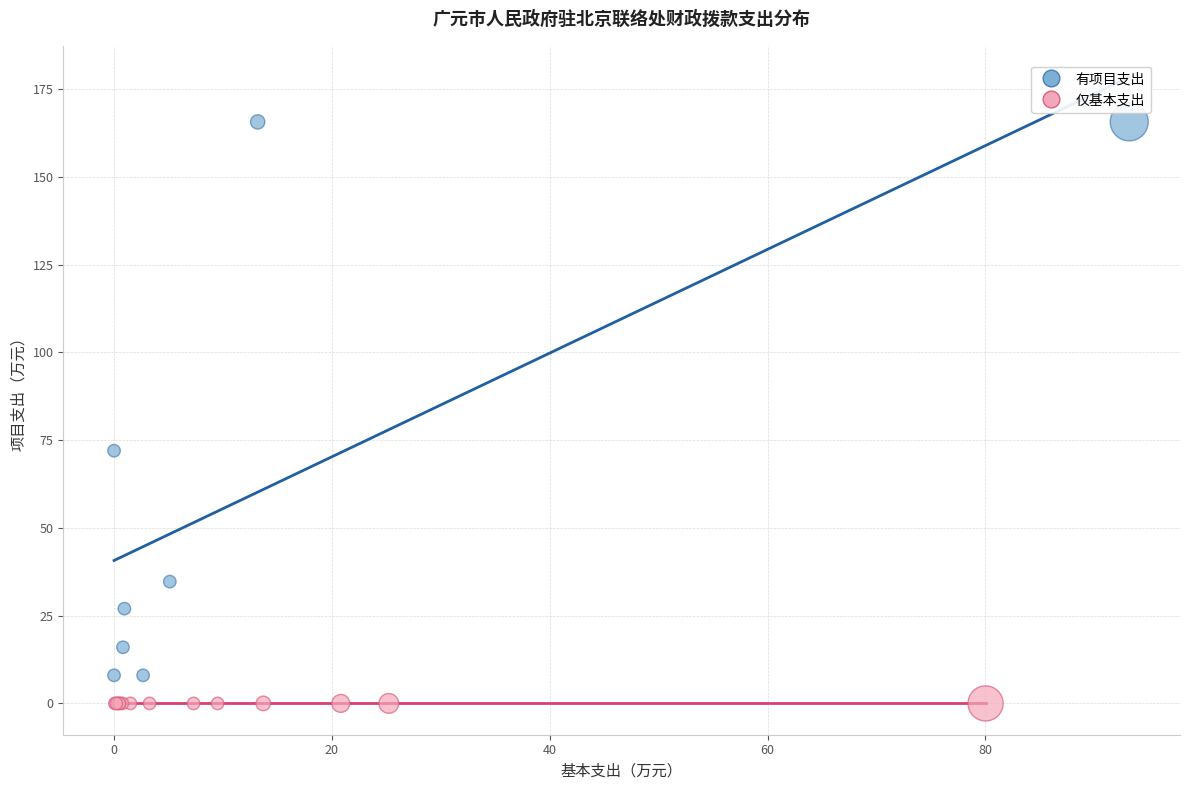

Which series contains the lowest Y value?

仅基本支出